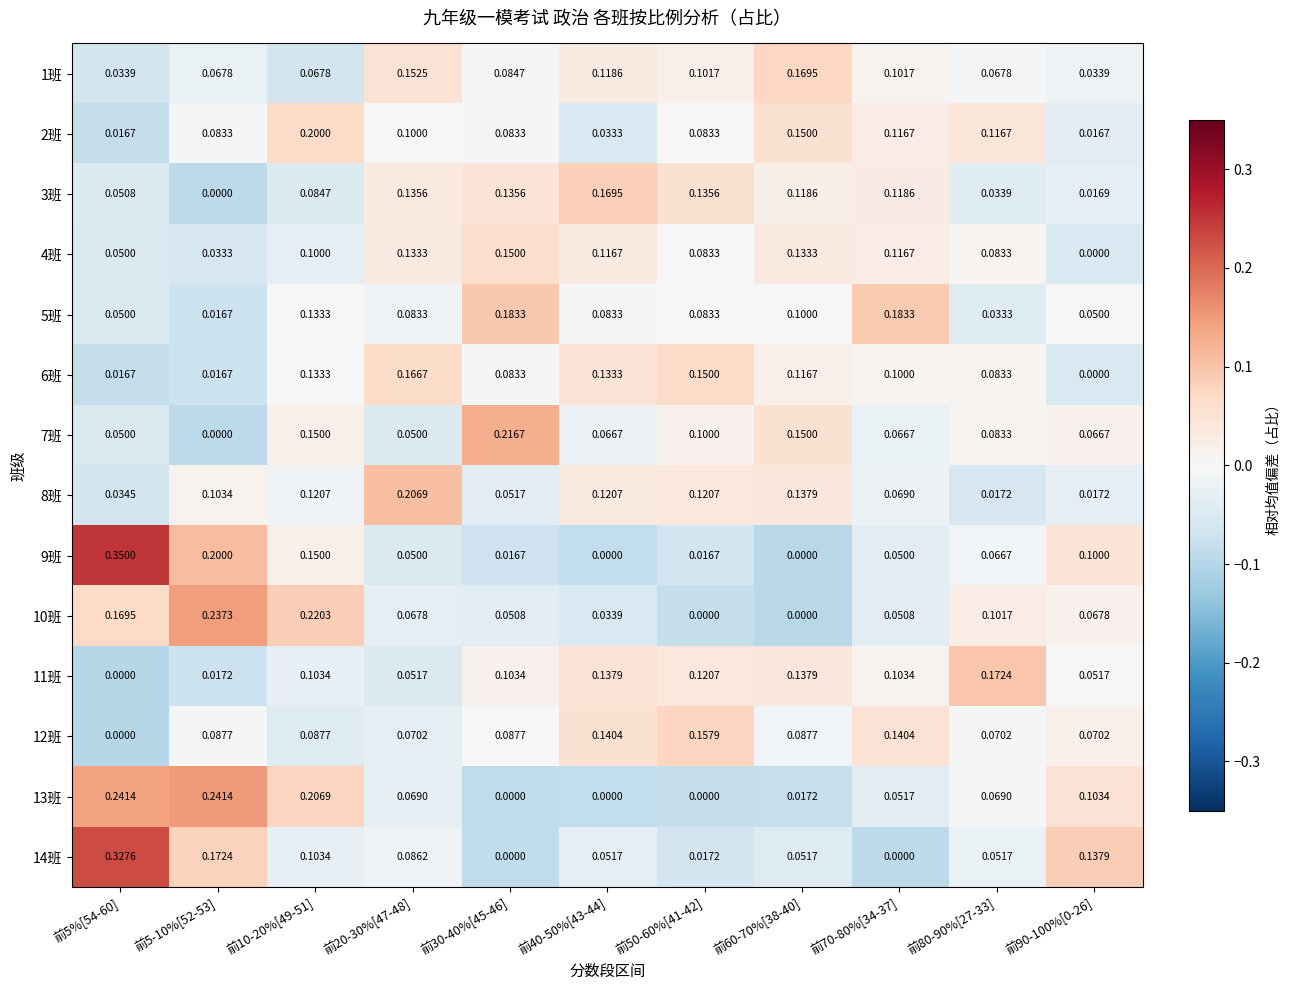

Is the value of 1班 at 前70-80%[34-37] greater than the value of 11班 at 前90-100%[0-26]?

Yes